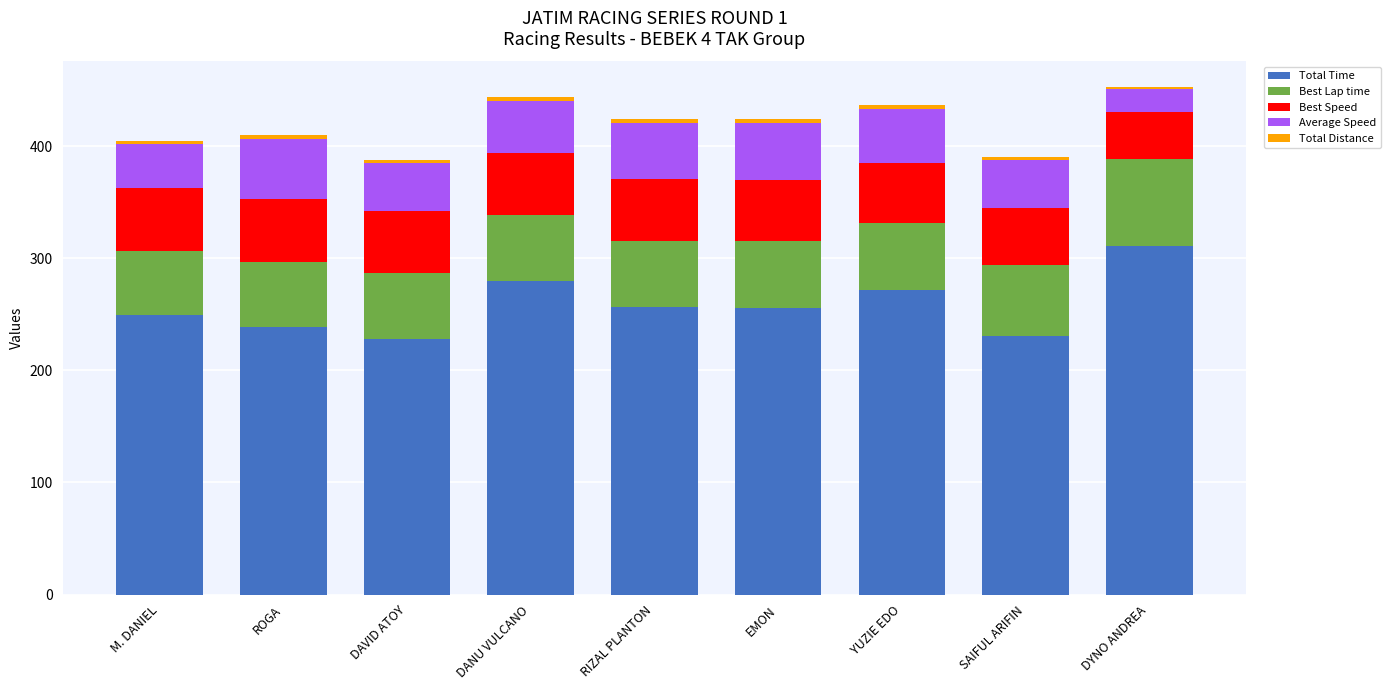

Is it true that Total Time equals 249.2 at M. DANIEL?

True